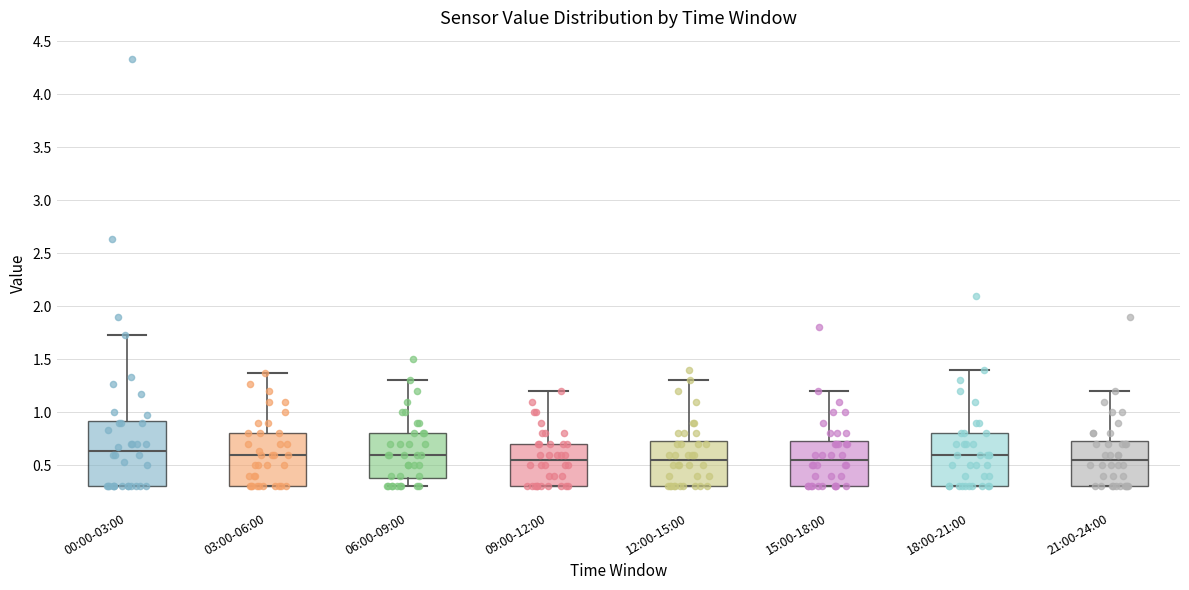

Where does the median line of the box for 21:00-24:00 sit on the y-axis? The values are not printed on the chart, so give them approximately, as read against the axis.

0.55